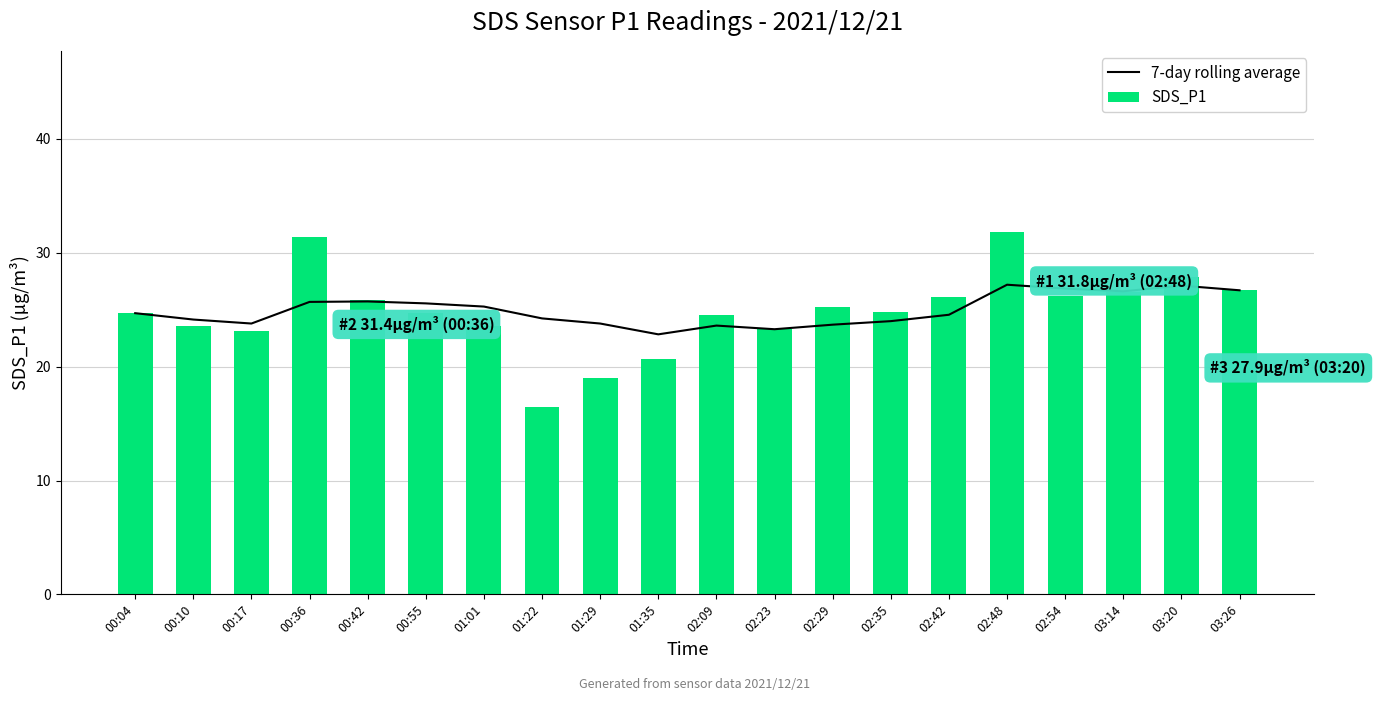

Count the number of categories in the chart.

20